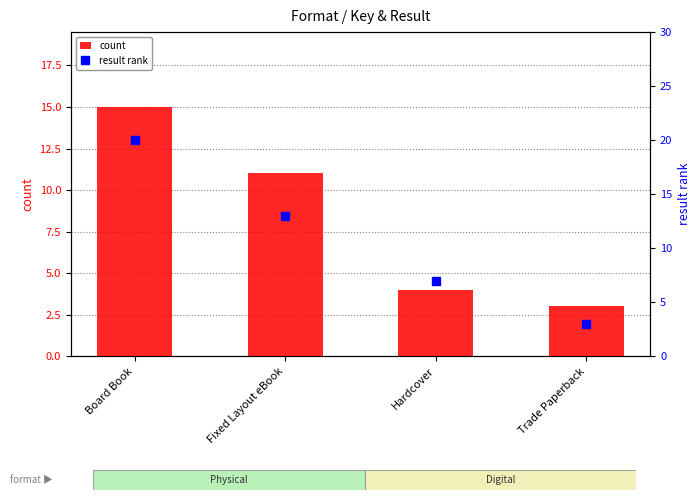

Which has a higher value, Board Book or Trade Paperback?

Board Book